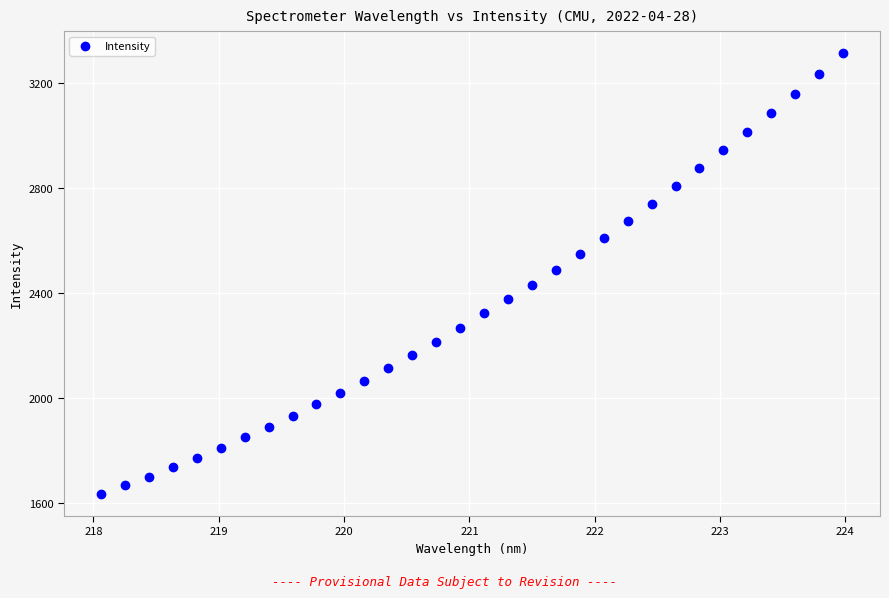

What is the range of Y values (max minus min)?

1682.3